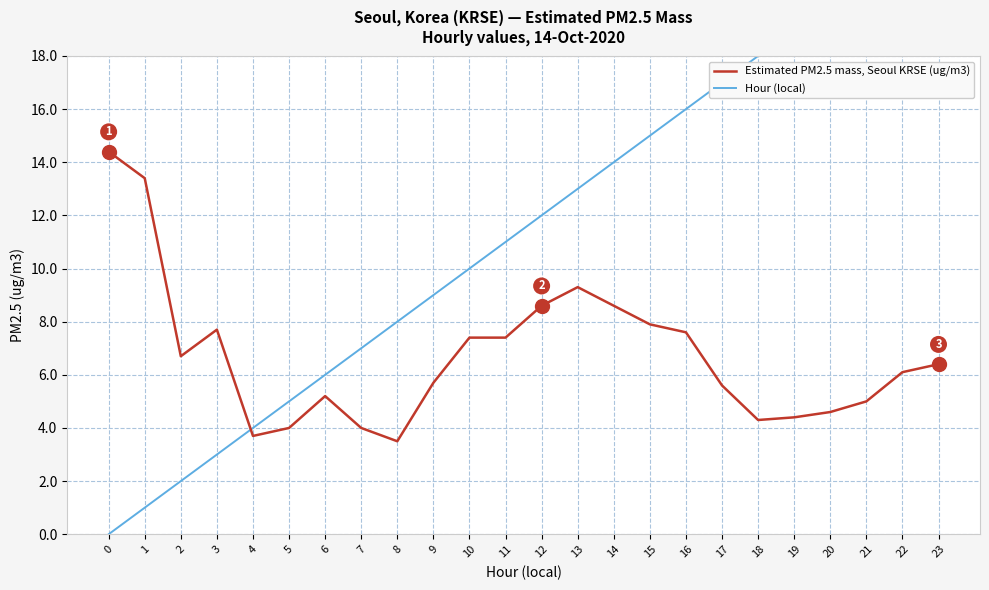

Between 11 and 15, which series saw the biggest shift?

Hour (local)